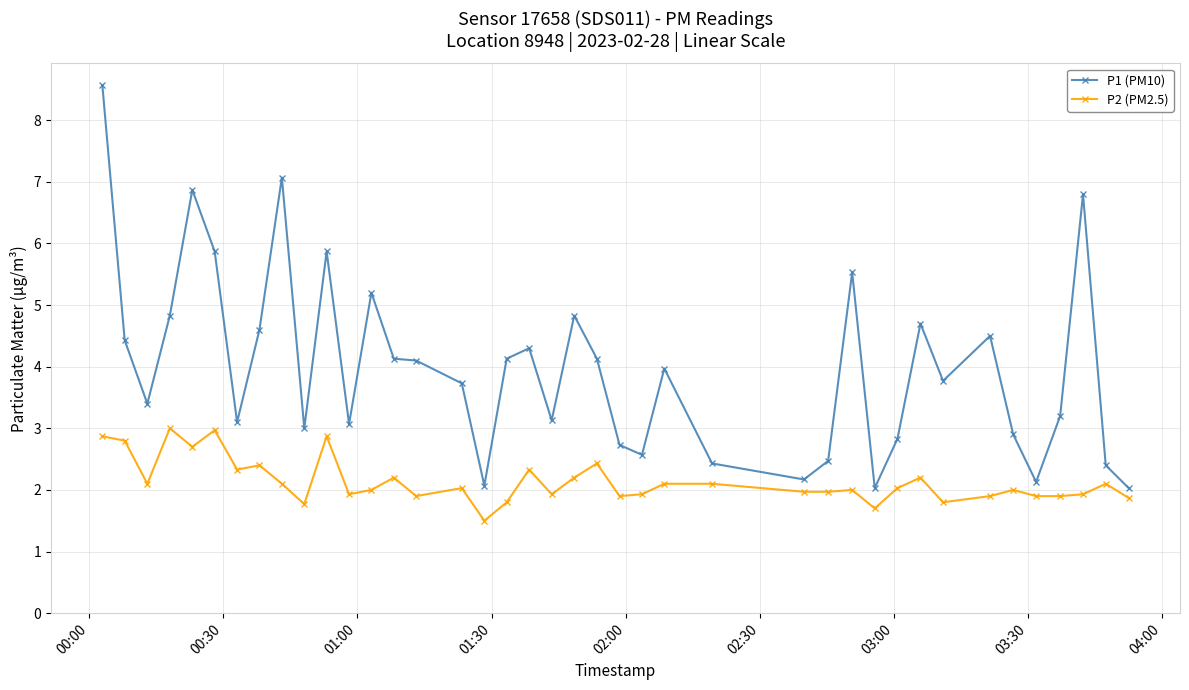

True or false: P2 (PM2.5) and P1 (PM10) cross at least once.

False